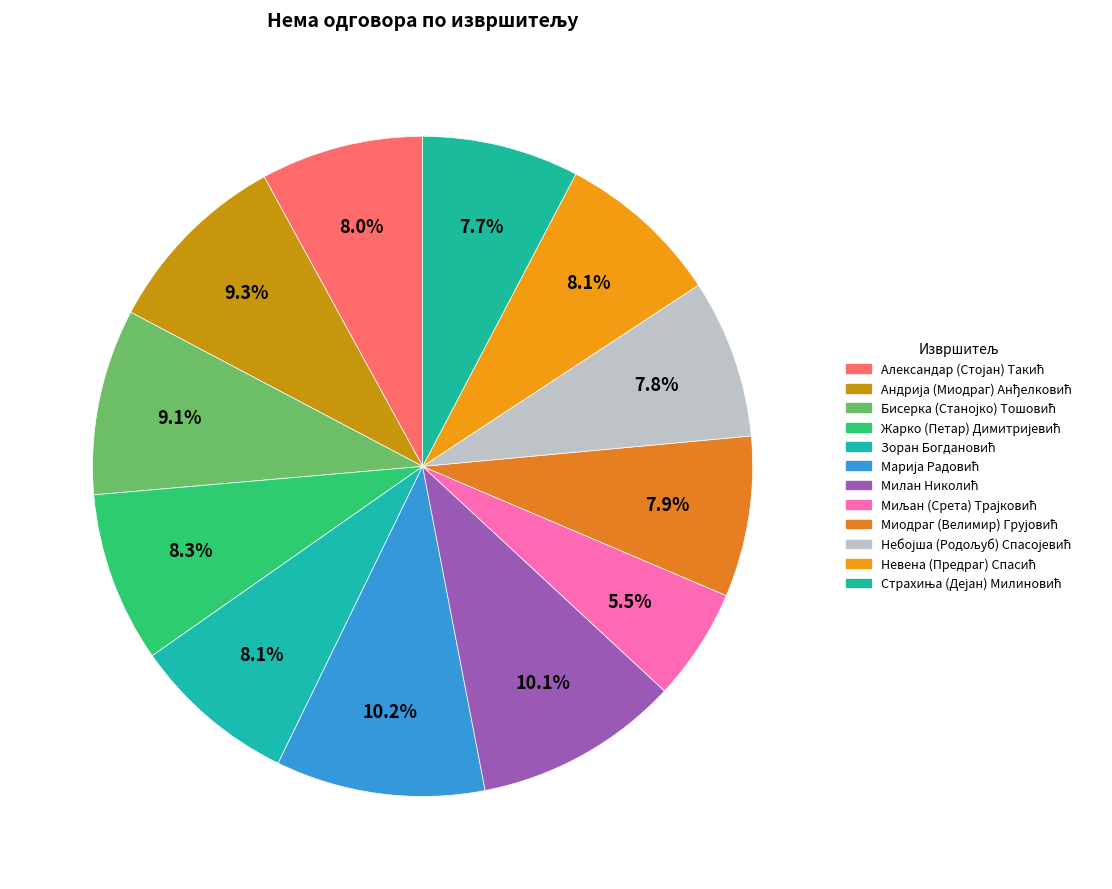

How many slices are in this pie chart?

12